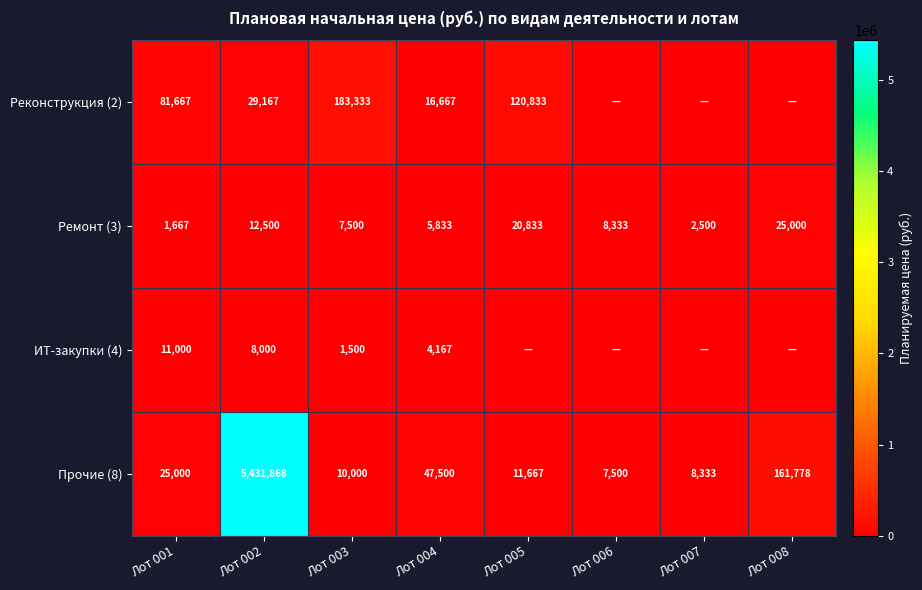

Is it true that Реконструкция (2) equals 183333 at Лот 003?

True